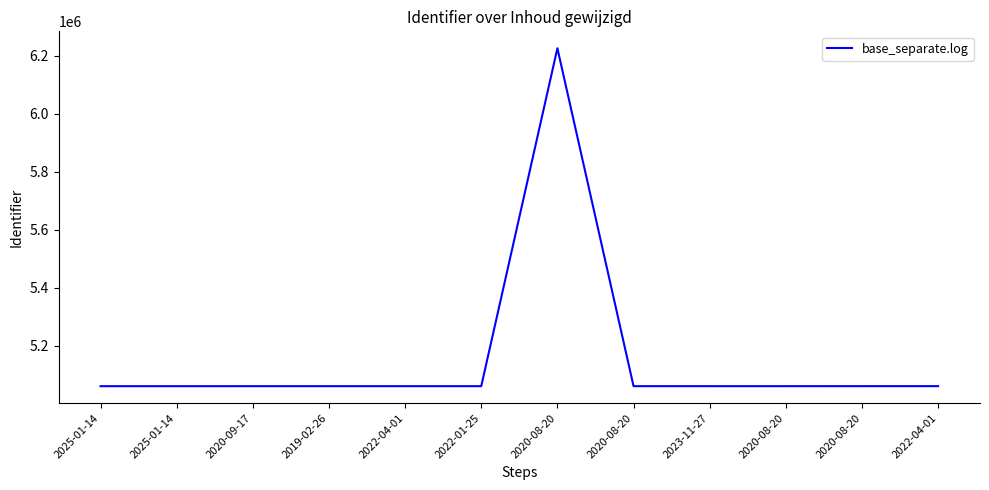

Does the chart have visible grid lines?

No